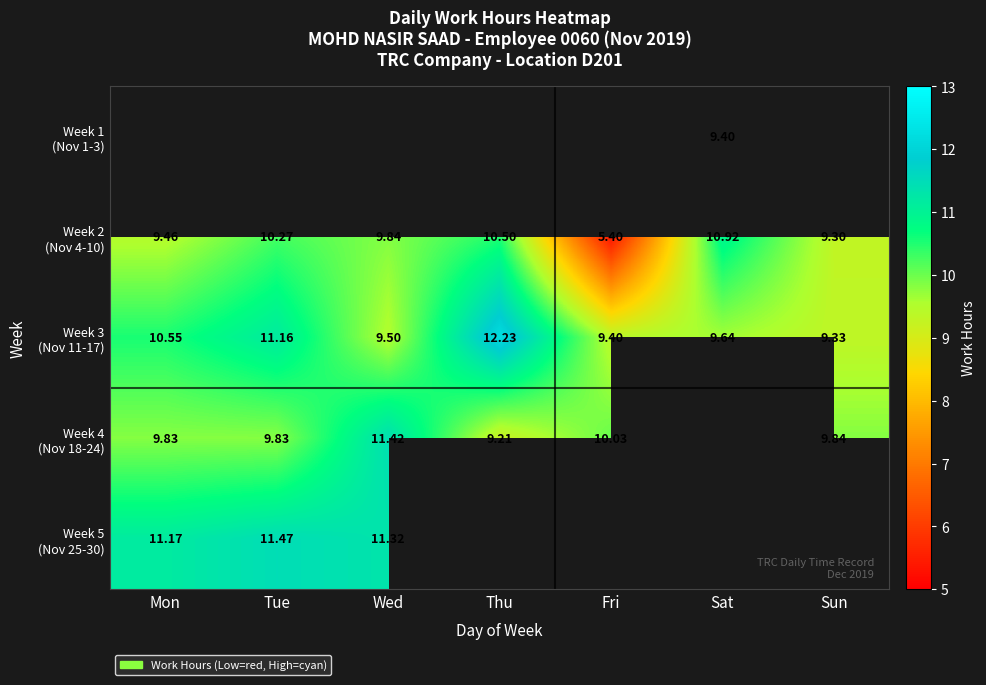

Rank the categories by Week 4 (Nov 18-24) value from lowest to highest.

Thu, Mon, Tue, Sun, Fri, Wed, Sat